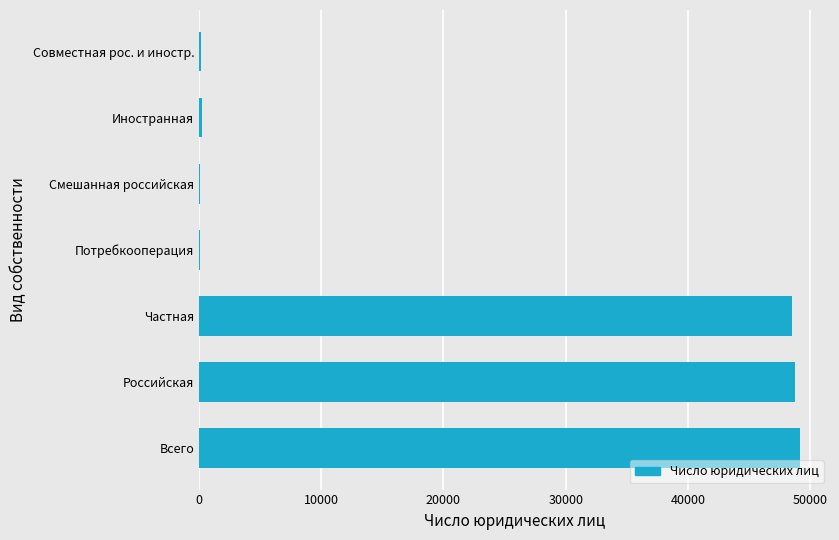

Between Иностранная and Частная, which is larger?

Частная